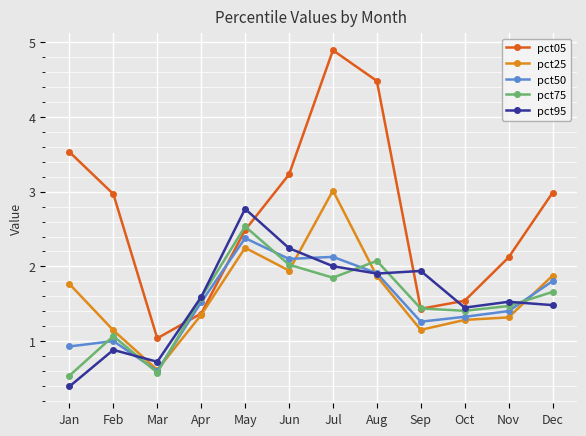

True or false: pct95 has more than 2 interior local peaks.

True